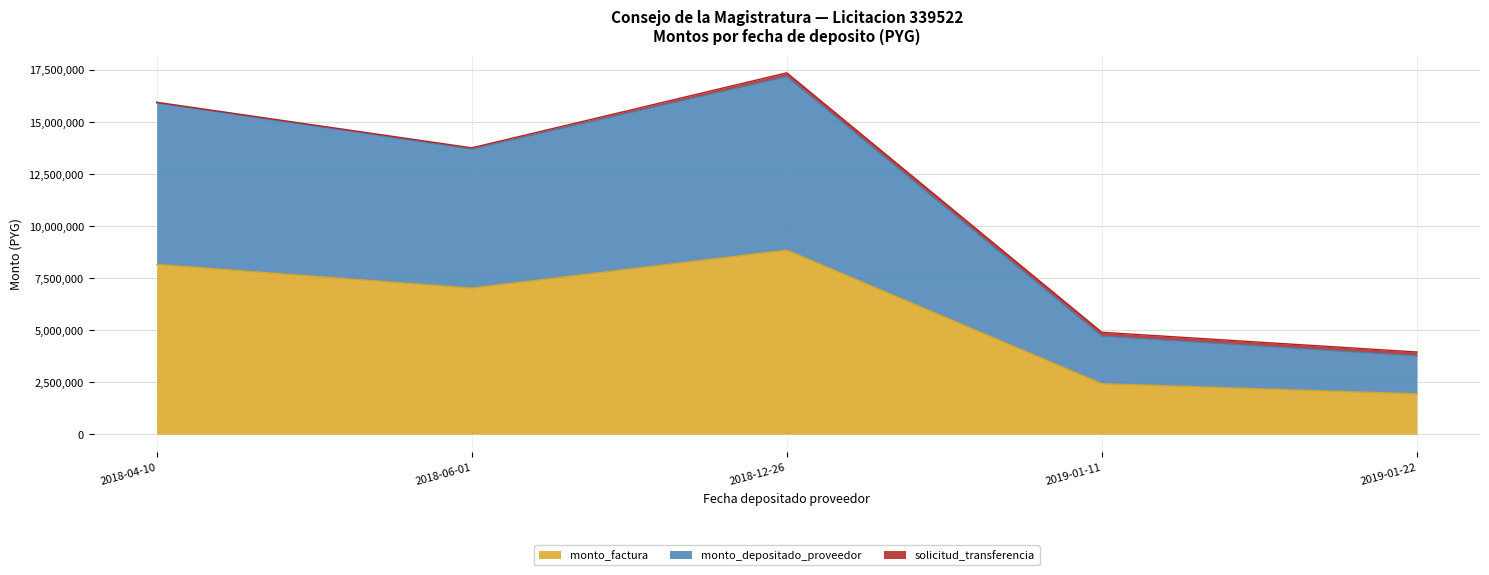

What is the spread (max minus min) of values at 2019-01-11?

2281819